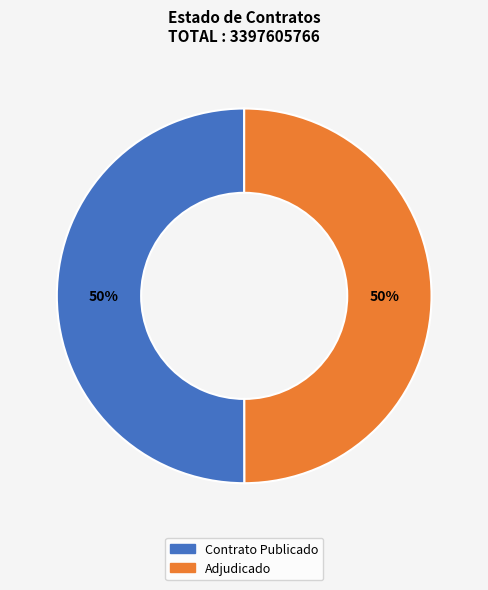

To the nearest percent, what is the average slice percentage?

50%